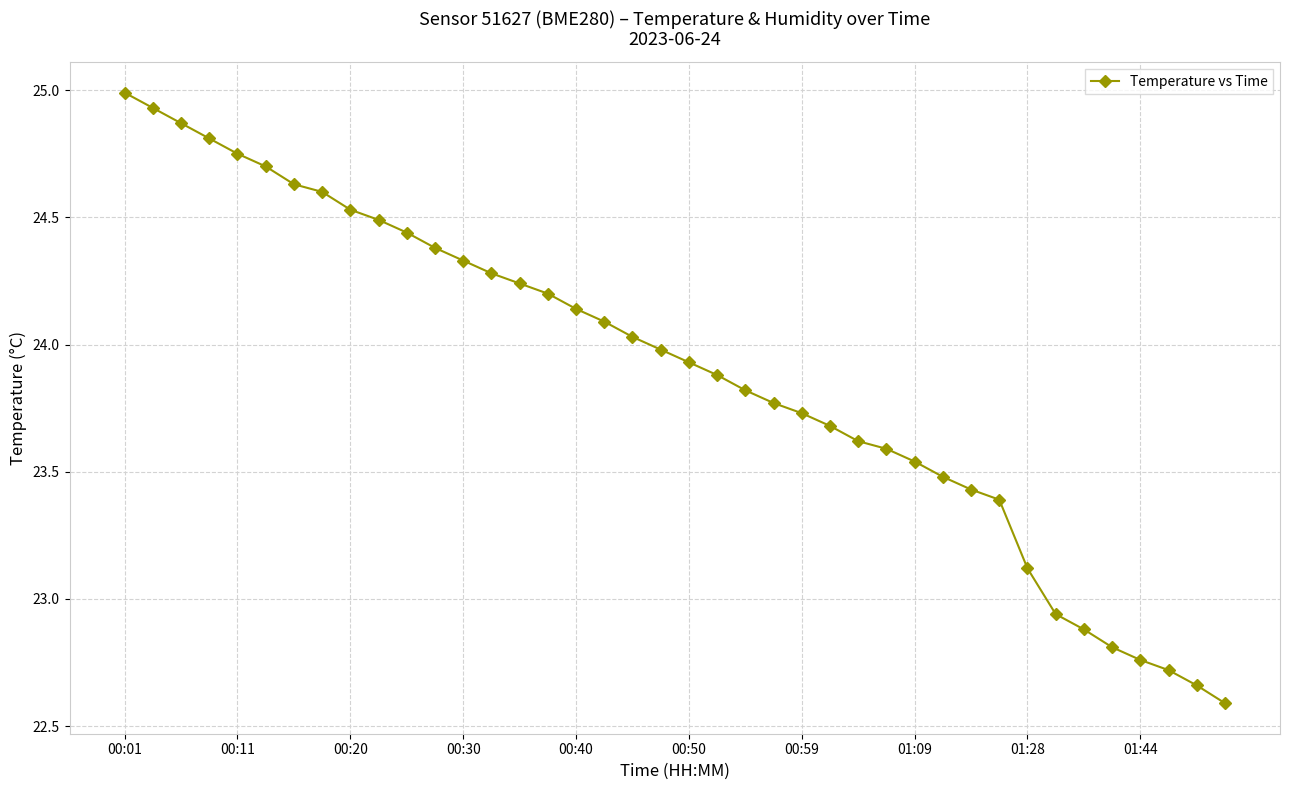

What is the difference between the second highest and minimum values?

2.3